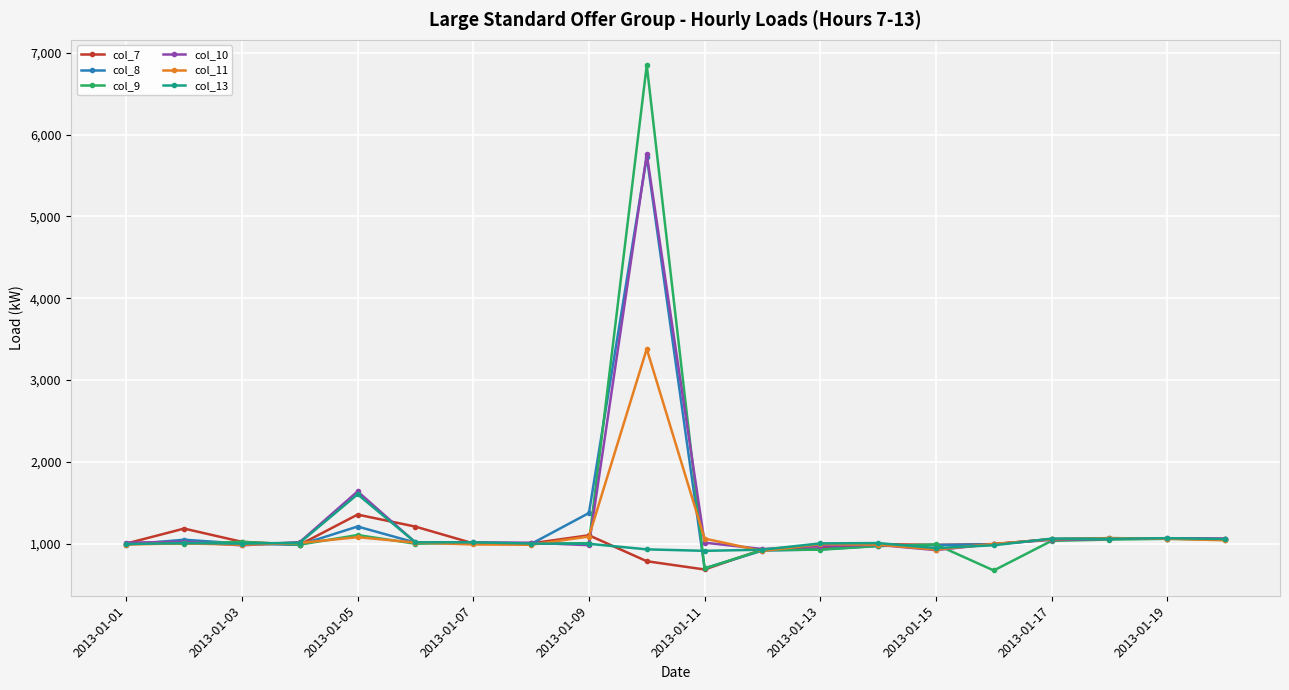

How many distinct data groups are displayed?

6